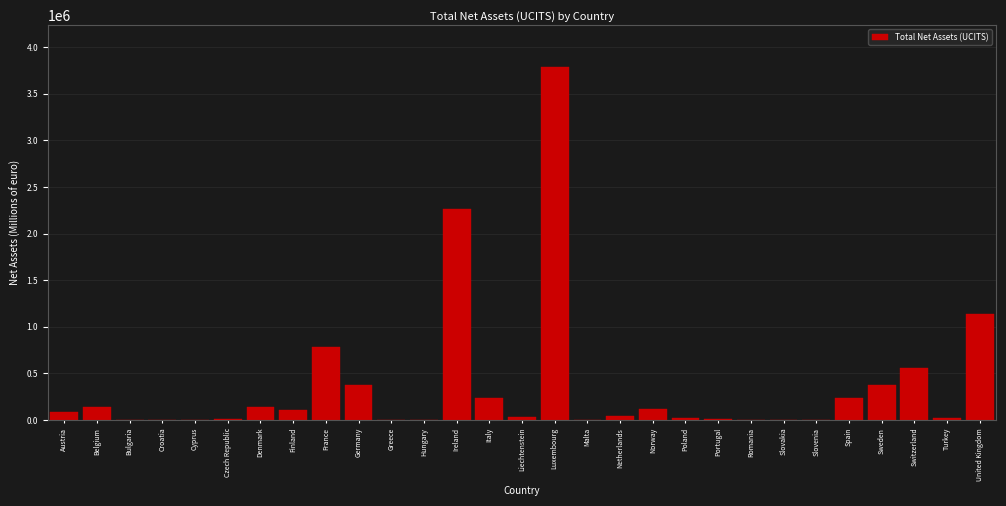

Is it true that the value at Finland is 103118.9?

True